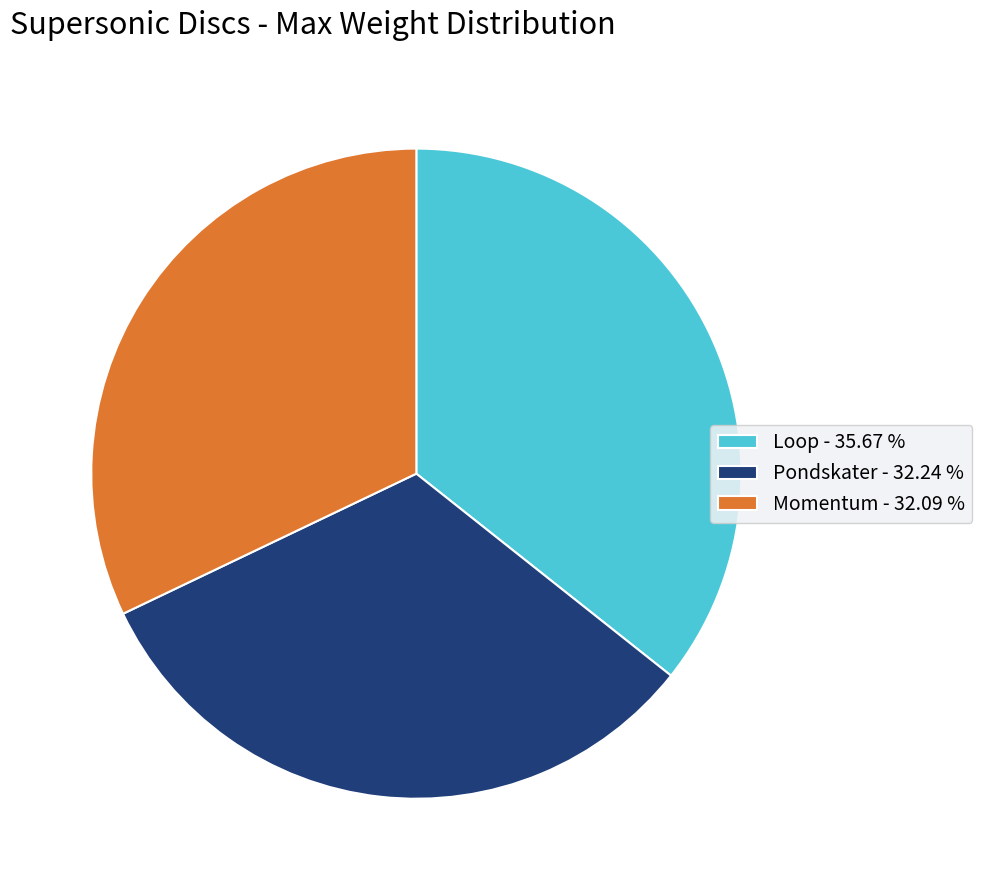

Is Pondskater - 32.24 % the majority of the pie?

No